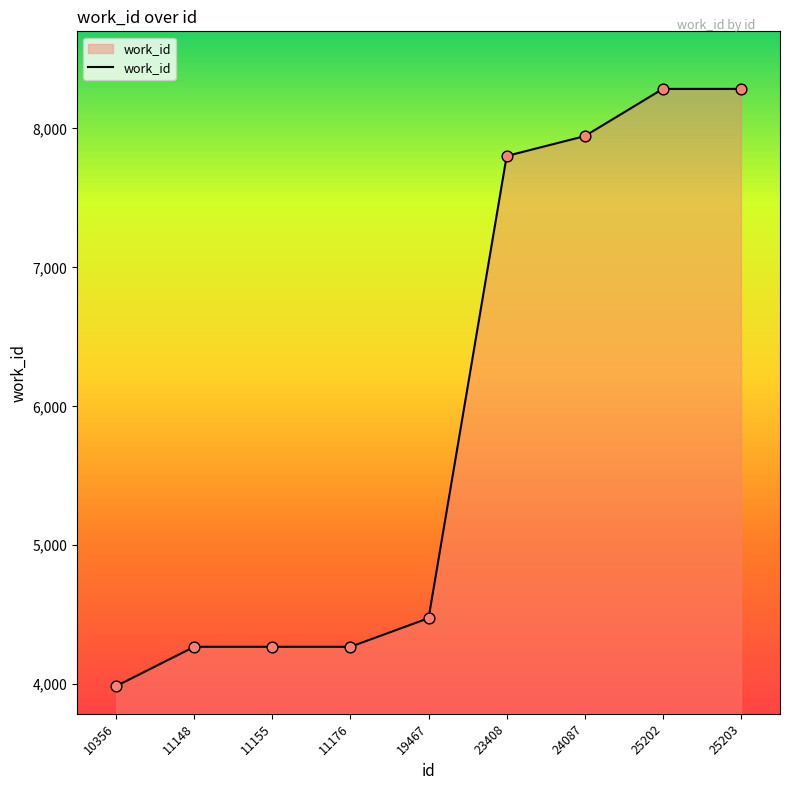

Which has a higher value, 25203 or 11176?

25203